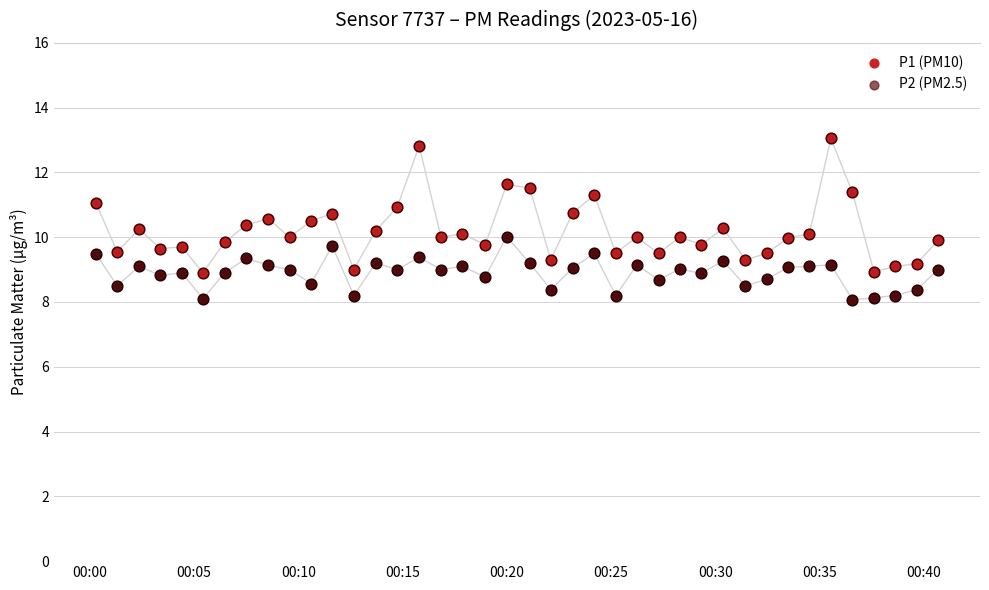

At how many categories does at least one series exceed 9?

37